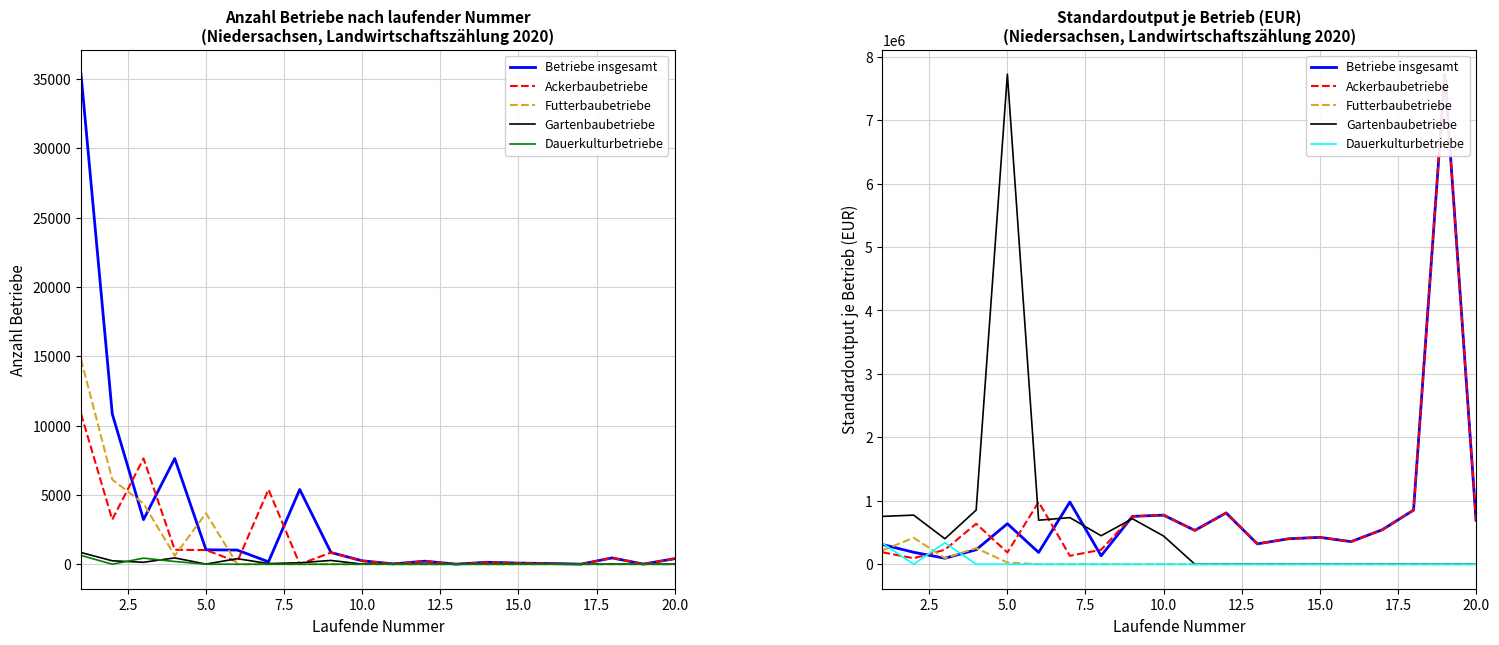

After their last crossing, which series has the higher values: Futterbaubetriebe or Dauerkulturbetriebe?

Futterbaubetriebe